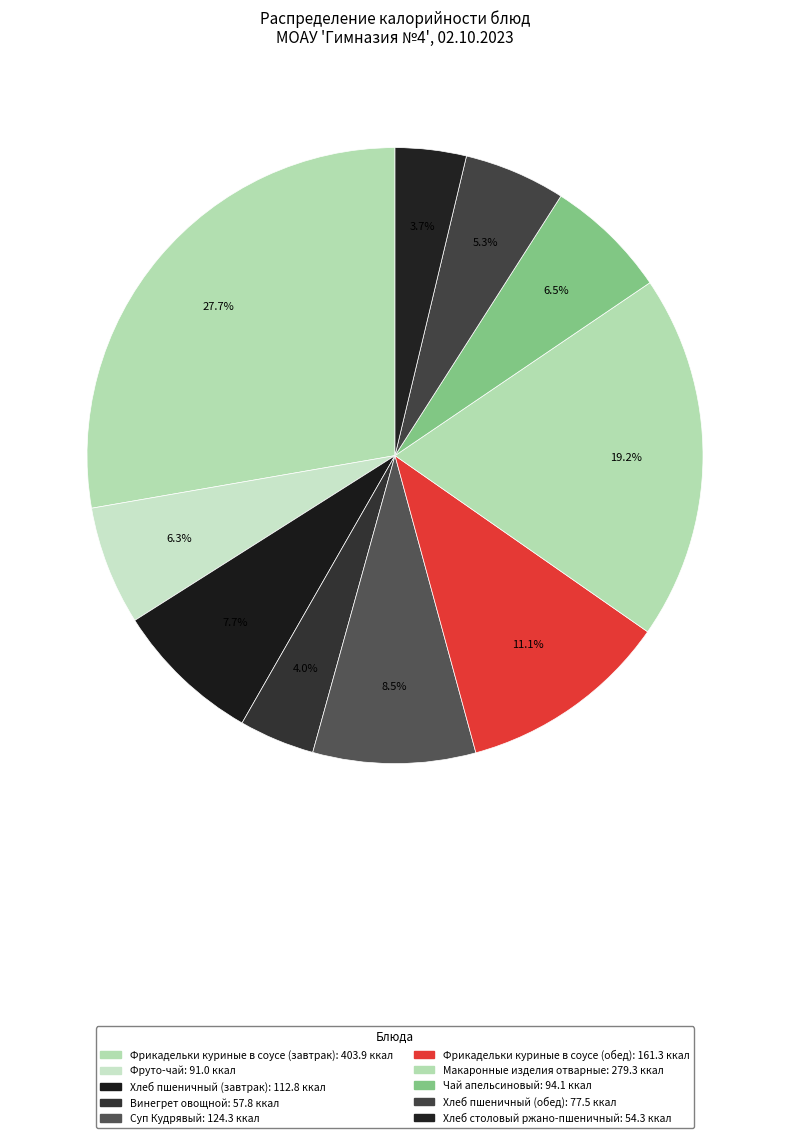

True or false: Винегрет овощной accounts for 14% of the total.

False